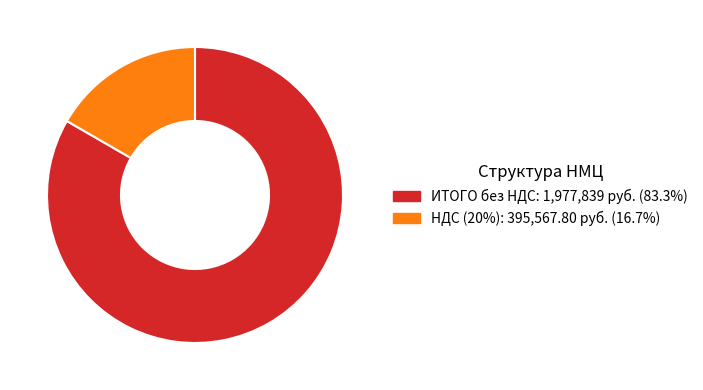

Does any single category account for the majority?

Yes